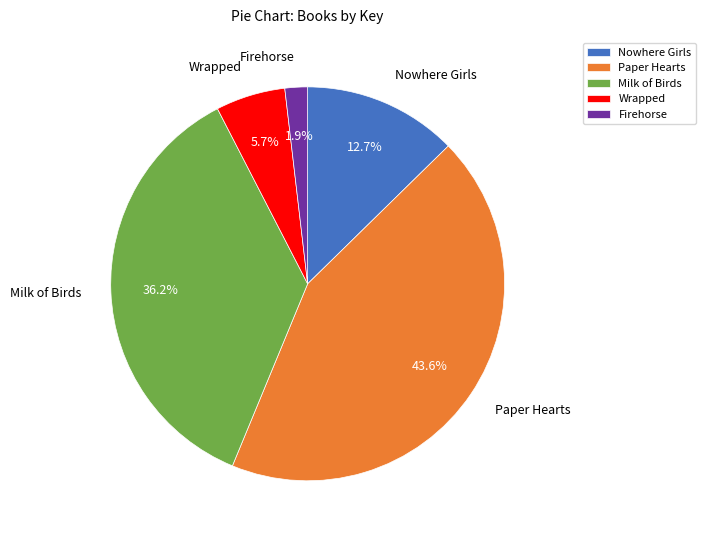

Is there any slice that represents more than half of the pie?

No